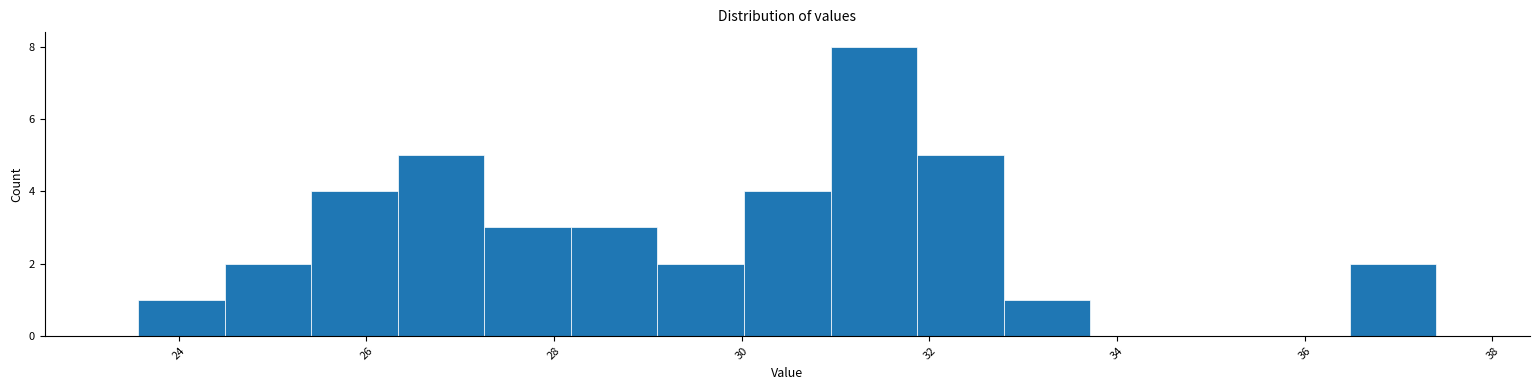

Over which range of the x-axis is the bar tallest?

31.0 to 31.8